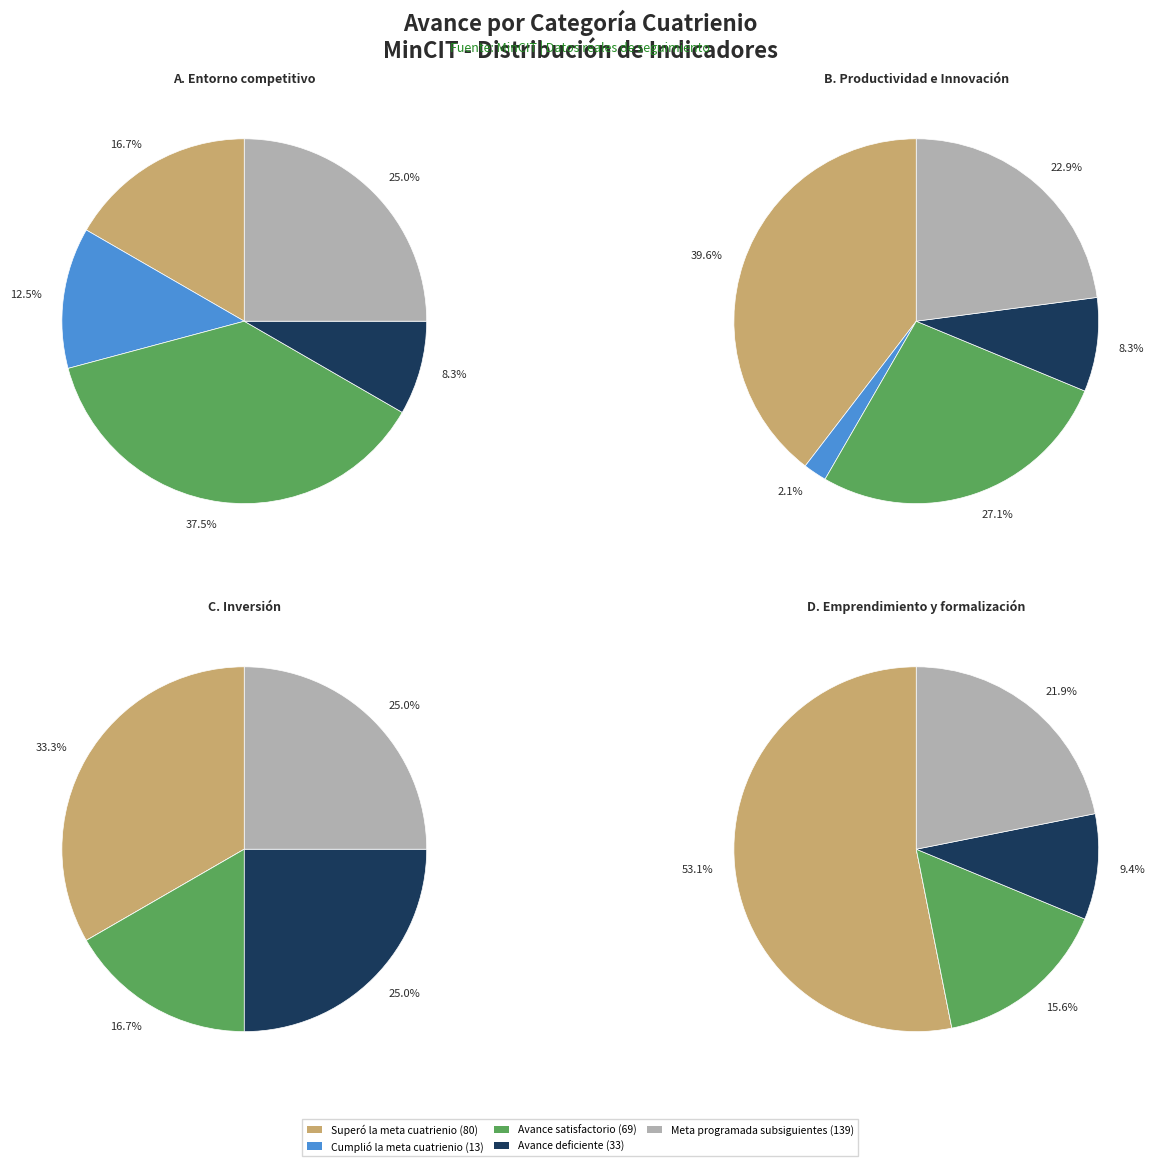

True or false: F. Fortalecimiento Institucional accounts for 47% of the total.

False